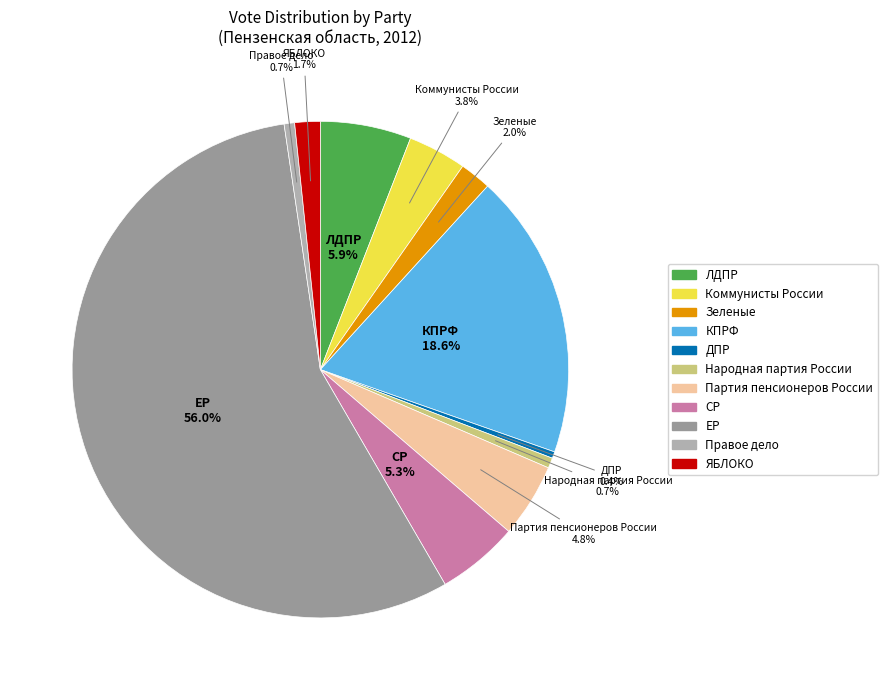

What is the majority slice?

ЕР